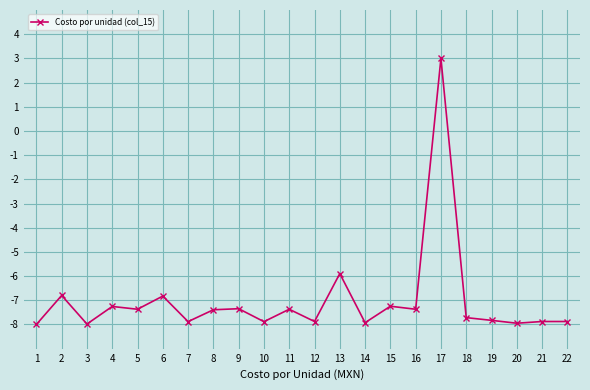

At which category does the chart reach its peak across all series?

17